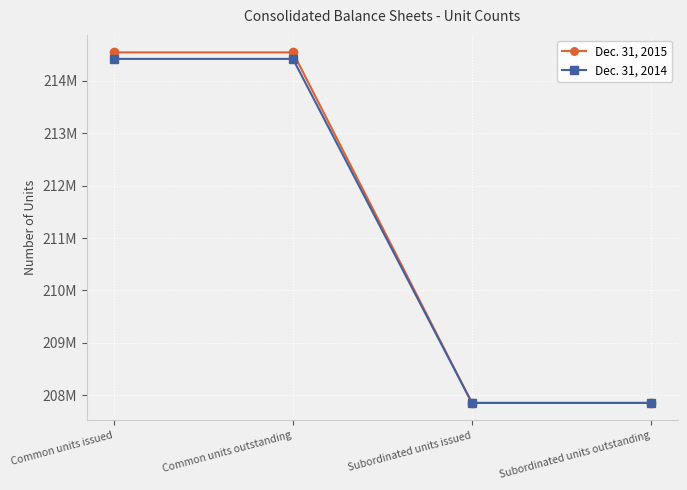

Is this an area chart (filled region under the line)?

No